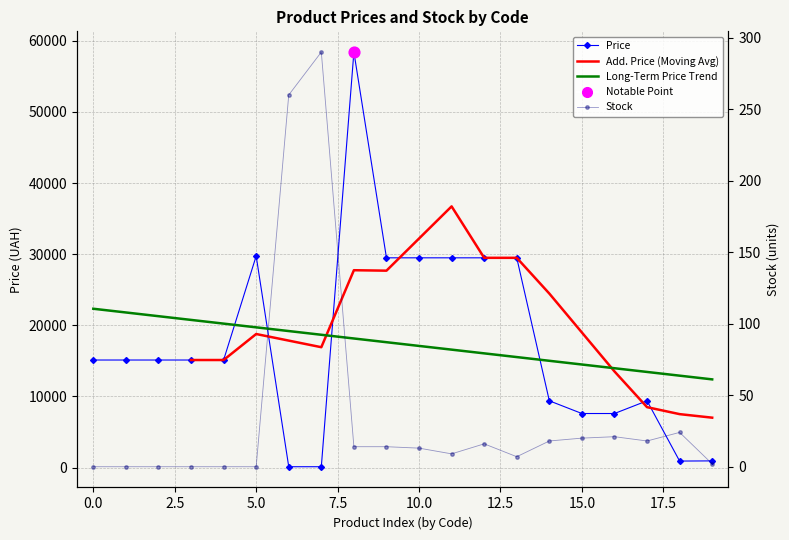

At how many categories does at least one series exceed 7307?

16